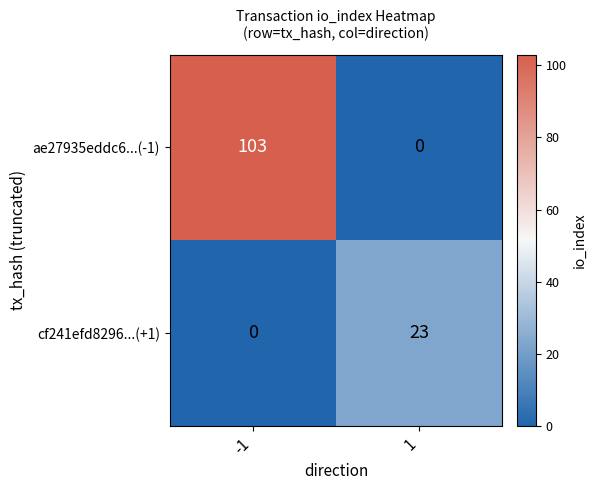

Reading left to right, extract all data points from this chart.

ae27935eddc6...(-1): 103	0
cf241efd8296...(+1): 0	23